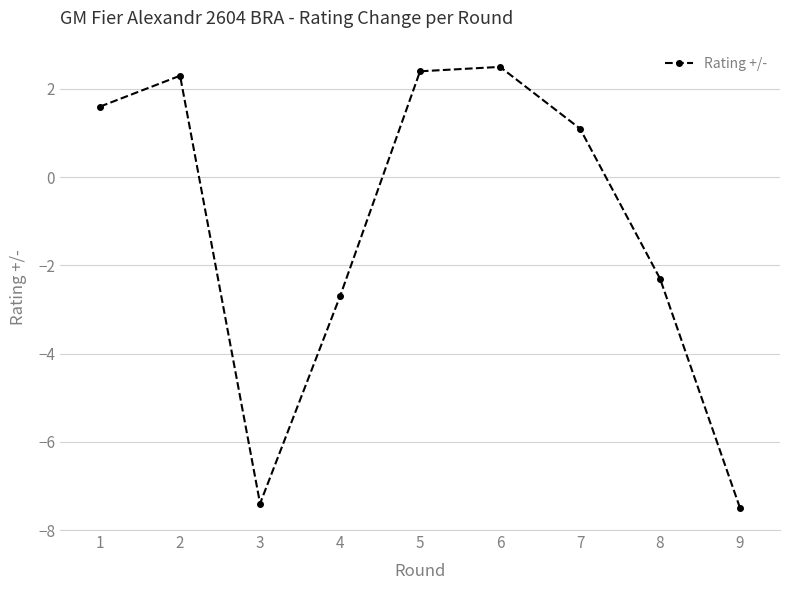

Reading left to right, list all the values displayed in this chart.

1=1.6	2=2.3	3=-7.4	4=-2.7	5=2.4	6=2.5	7=1.1	8=-2.3	9=-7.5